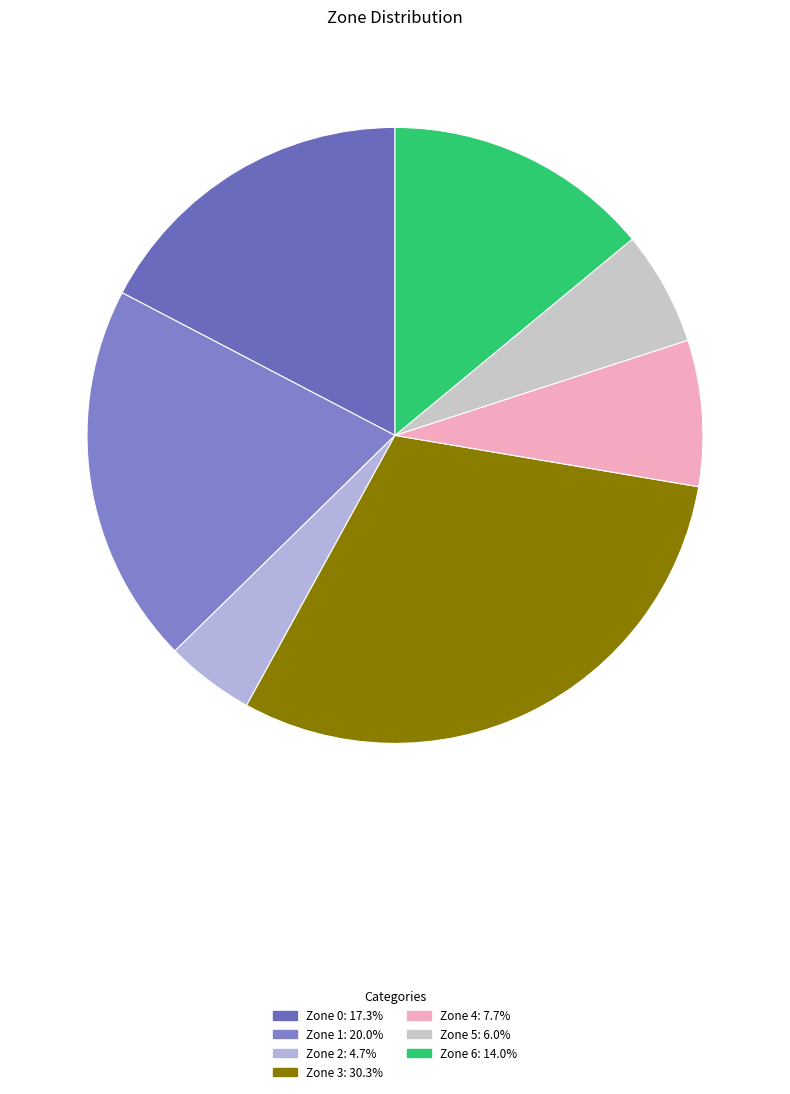

Rank the categories by value from highest to lowest.

Zone 3, Zone 1, Zone 0, Zone 6, Zone 4, Zone 5, Zone 2